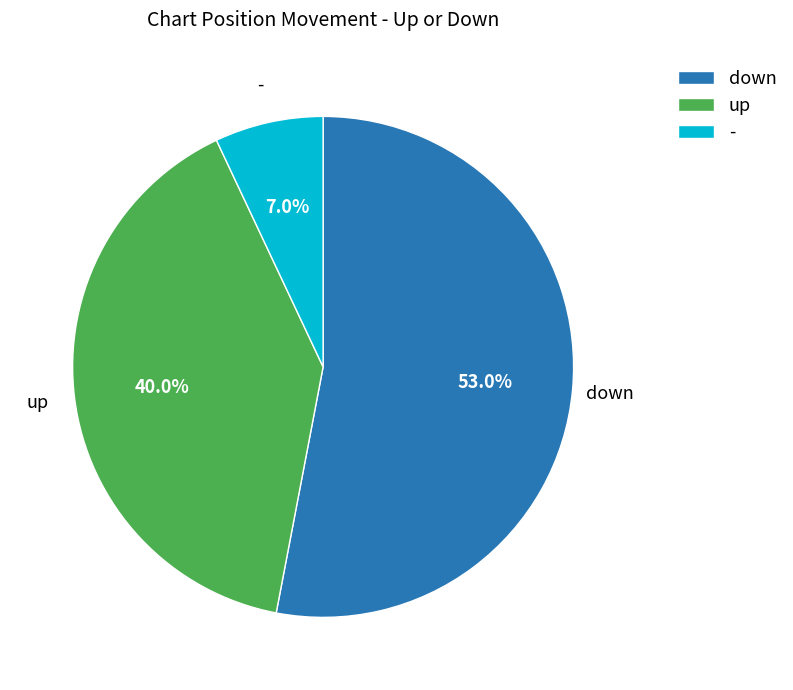

How many segments does this pie chart have?

3